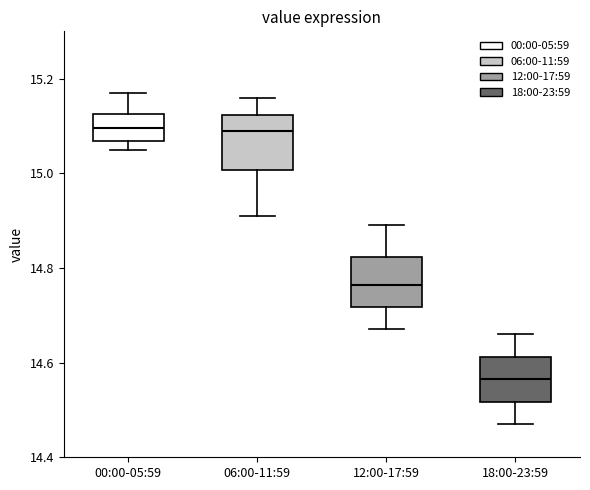

Reading left to right, transcribe this box plot: for each box, give where its median line is, the range the box spans, and where its two whiskers end, as read against the y-axis. The values are not printed on the chart, so give them approximately, as read against the axis.

00:00-05:59: median 15.10, box 15.06 to 15.12, whiskers 15.06 (just below the box's lower edge) to 15.18
06:00-11:59: median 15.10, box 15.00 to 15.12, whiskers 14.92 to 15.16
12:00-17:59: median 14.76, box 14.72 to 14.82, whiskers 14.68 to 14.90
18:00-23:59: median 14.56, box 14.52 to 14.62, whiskers 14.48 to 14.66